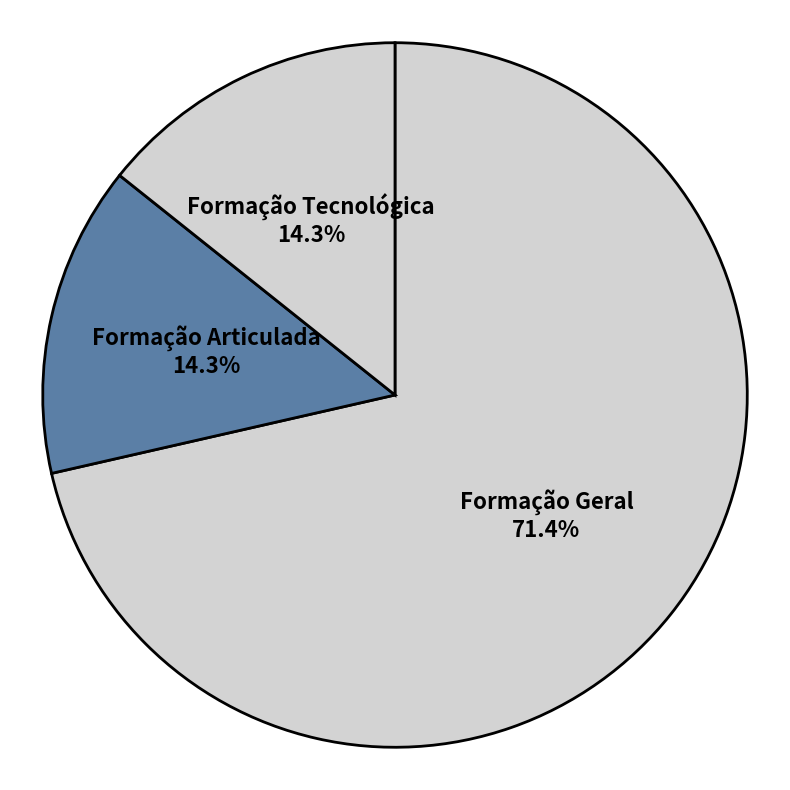

Which category accounts for the majority?

Formação Geral